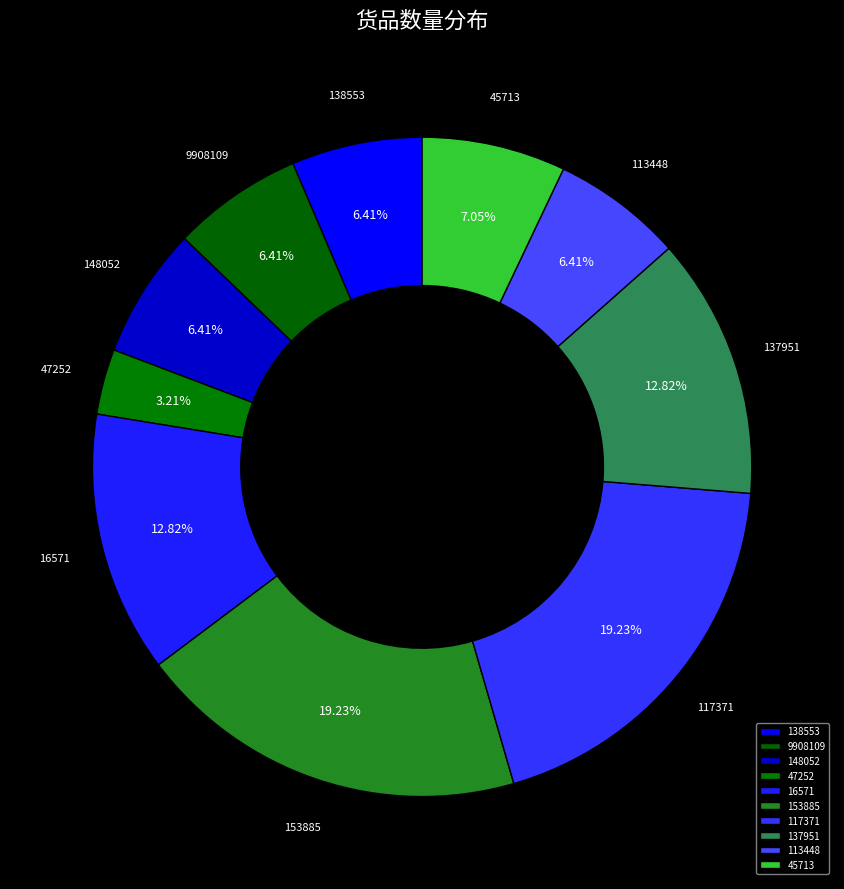

Count the number of slices in the pie.

10